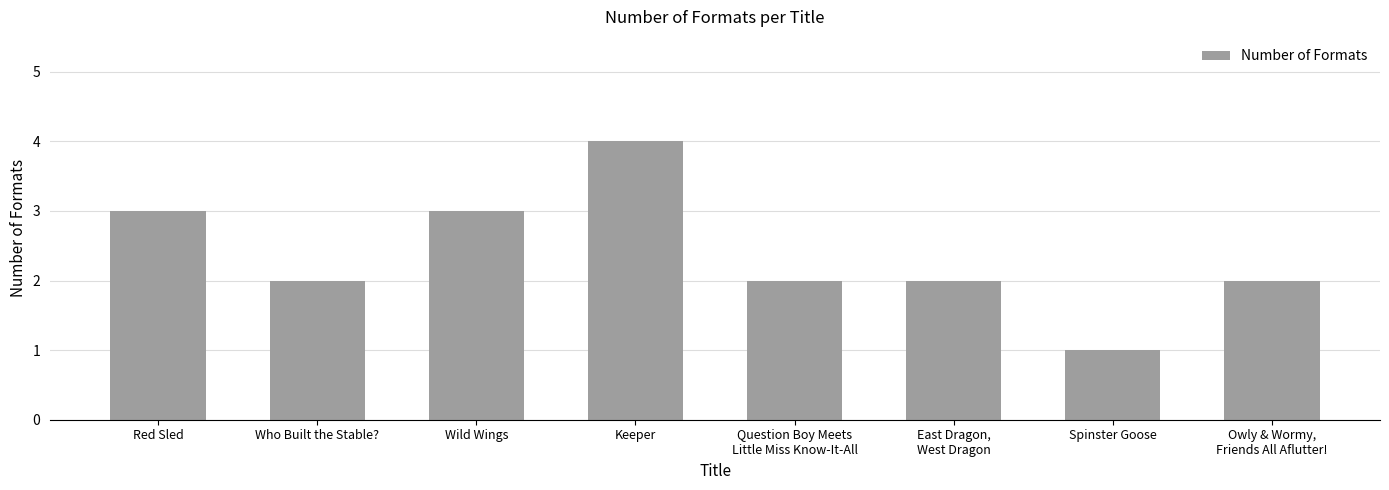

What is the sum of the values at Owly & Wormy,
Friends All Aflutter! and Who Built the Stable??

4